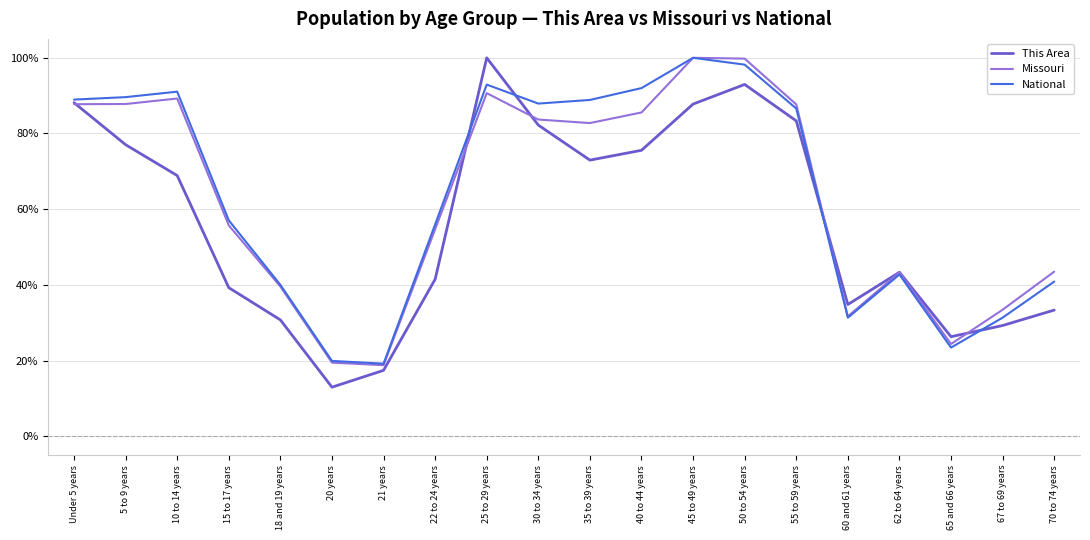

Reading right to left, transcribe all the data shown in this chart.

This Area: 70 to 74 years=0.3	67 to 69 years=0.3	65 and 66 years=0.3	62 to 64 years=0.4	60 and 61 years=0.3	55 to 59 years=0.8	50 to 54 years=0.9	45 to 49 years=0.9	40 to 44 years=0.8	35 to 39 years=0.7	30 to 34 years=0.8	25 to 29 years=1.0	22 to 24 years=0.4	21 years=0.2	20 years=0.1	18 and 19 years=0.3	15 to 17 years=0.4	10 to 14 years=0.7	5 to 9 years=0.8	Under 5 years=0.9
Missouri: 70 to 74 years=0.4	67 to 69 years=0.3	65 and 66 years=0.2	62 to 64 years=0.4	60 and 61 years=0.3	55 to 59 years=0.9	50 to 54 years=1.0	45 to 49 years=1.0	40 to 44 years=0.9	35 to 39 years=0.8	30 to 34 years=0.8	25 to 29 years=0.9	22 to 24 years=0.5	21 years=0.2	20 years=0.2	18 and 19 years=0.4	15 to 17 years=0.6	10 to 14 years=0.9	5 to 9 years=0.9	Under 5 years=0.9
National: 70 to 74 years=0.4	67 to 69 years=0.3	65 and 66 years=0.2	62 to 64 years=0.4	60 and 61 years=0.3	55 to 59 years=0.9	50 to 54 years=1.0	45 to 49 years=1.0	40 to 44 years=0.9	35 to 39 years=0.9	30 to 34 years=0.9	25 to 29 years=0.9	22 to 24 years=0.6	21 years=0.2	20 years=0.2	18 and 19 years=0.4	15 to 17 years=0.6	10 to 14 years=0.9	5 to 9 years=0.9	Under 5 years=0.9